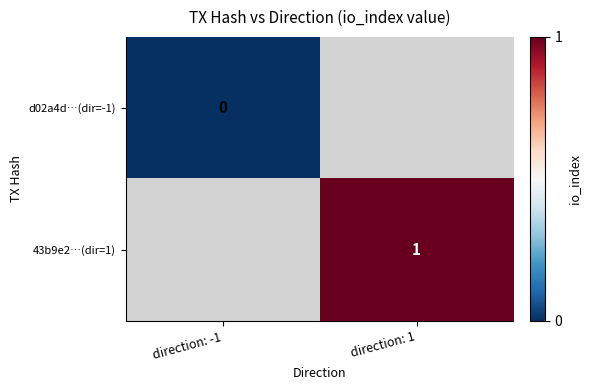

Is it true that 43b9e2…(dir=1) equals 1 at direction: 1?

True